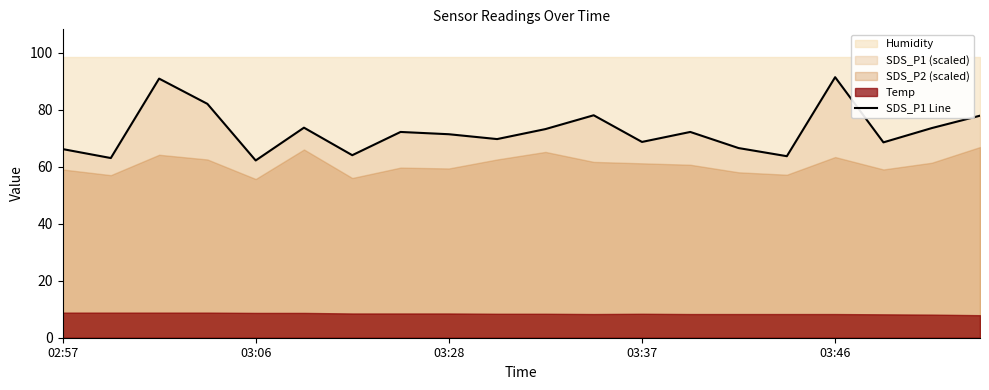

How many lines are shown in the chart?

1